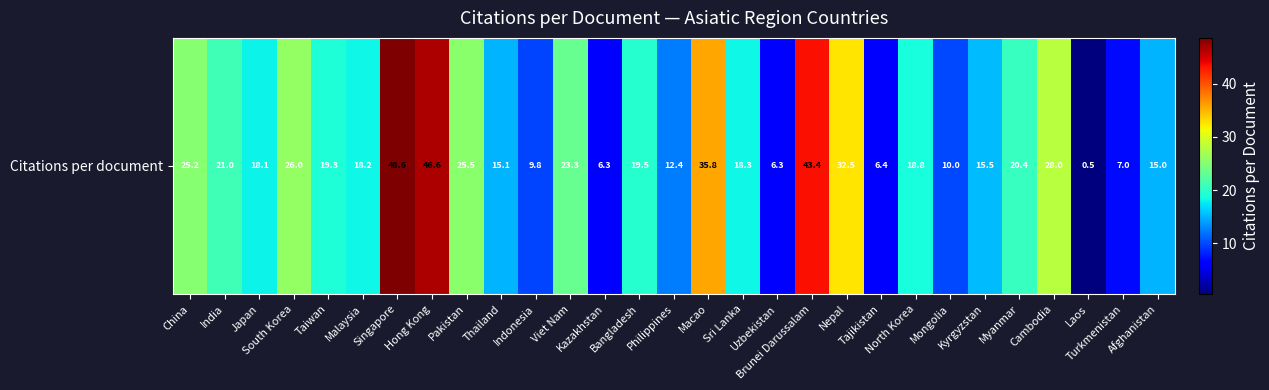

Where is the data nearest to the value 24?

Viet Nam